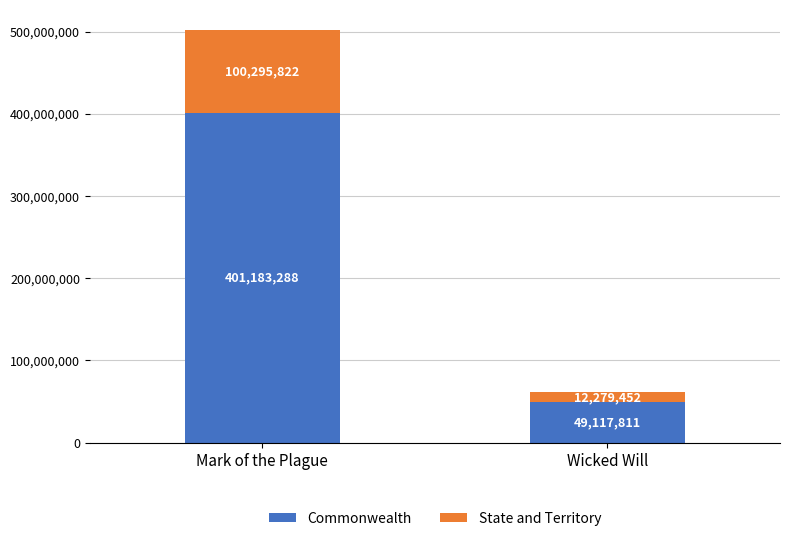

Reading left to right, transcribe the values for Commonwealth.

401183288	49117811